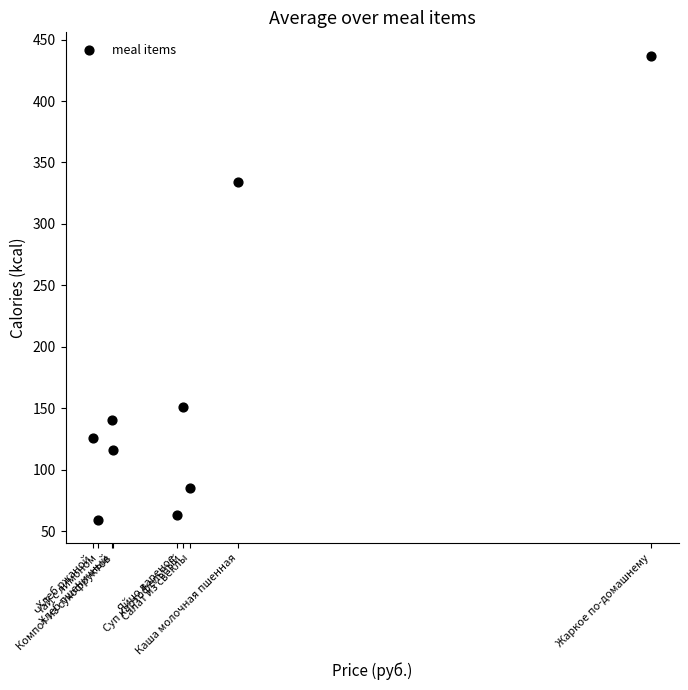

What Y value in the scatter plot is closest to 248?

334